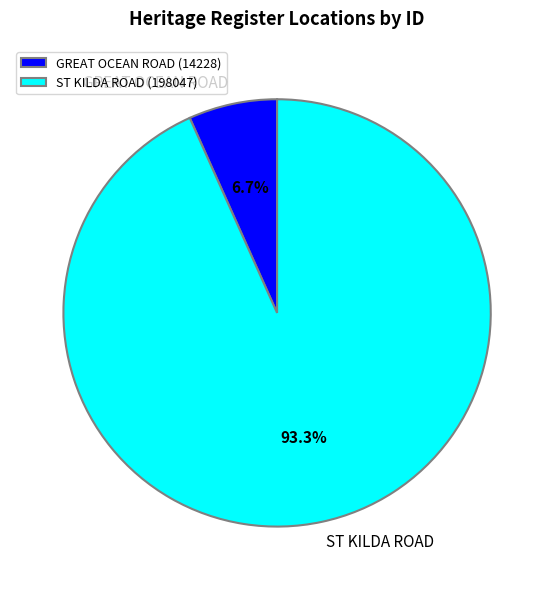

Is there a majority slice in this chart?

Yes